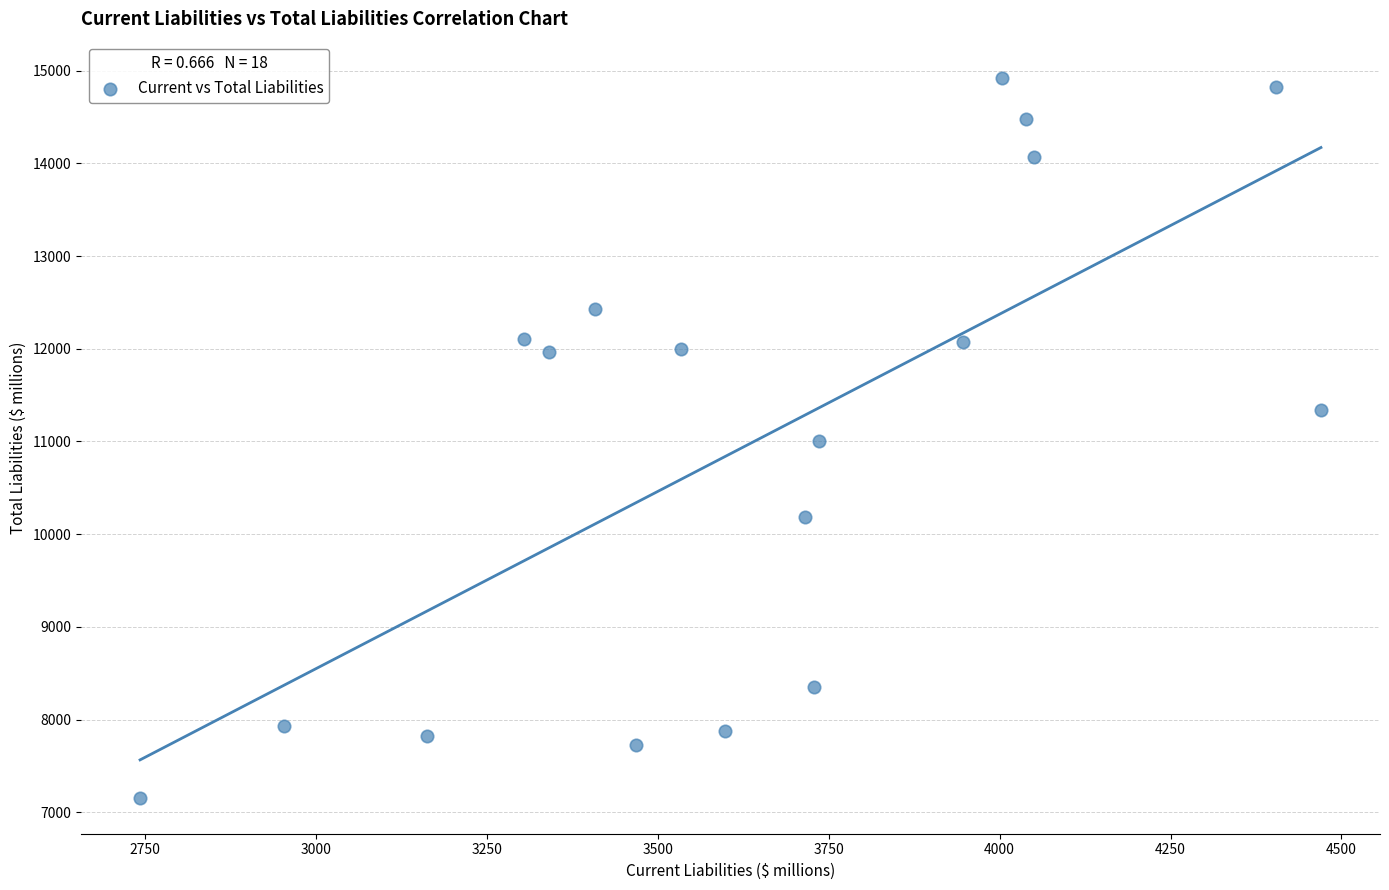

What is the range of Y values (max minus min)?

7768